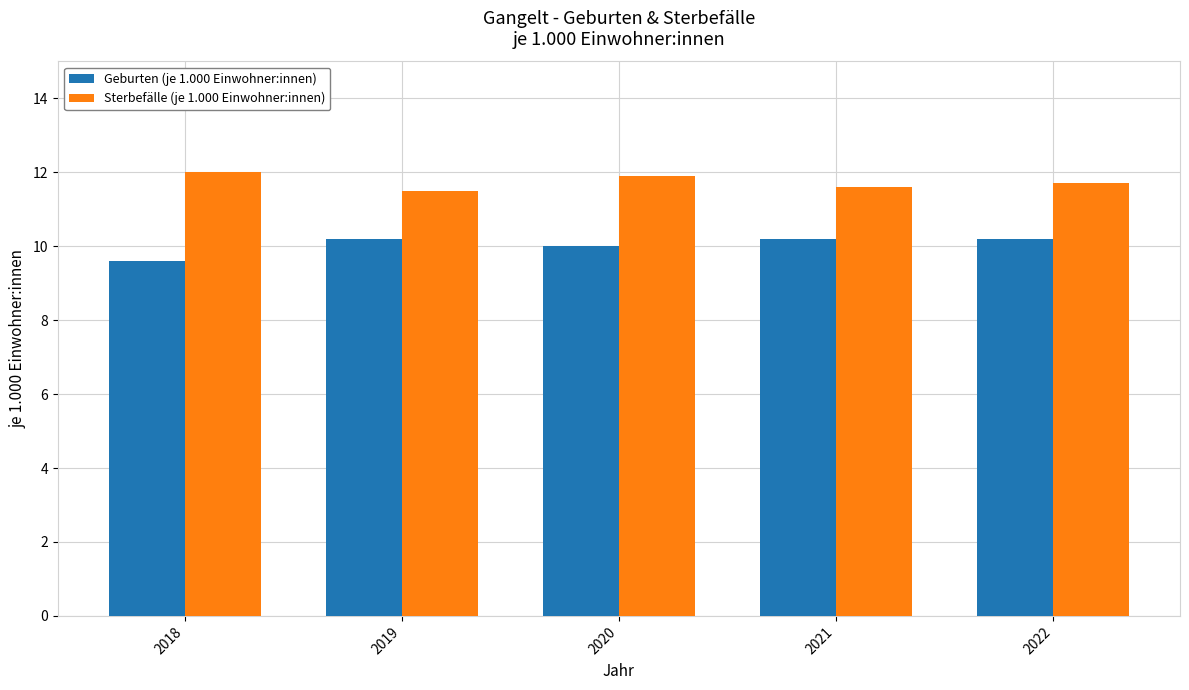

Count the number of data series in this chart.

2